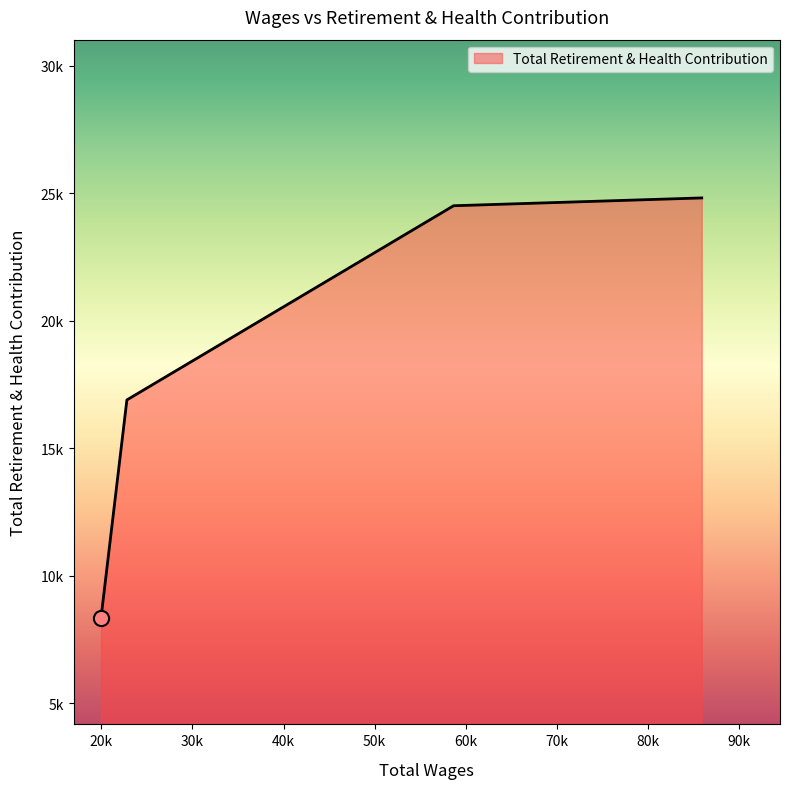

Is this an area chart (filled region under the line)?

Yes